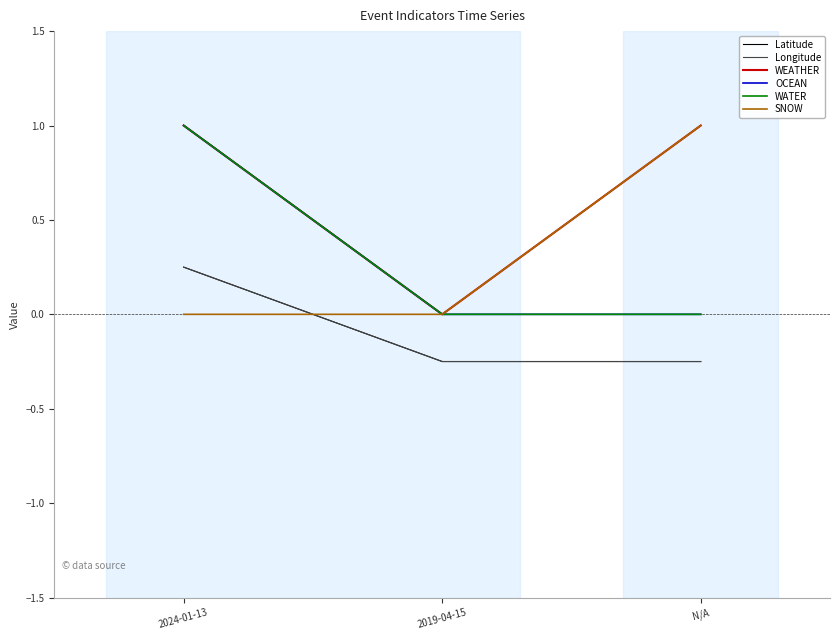

How many SNOW values are between 0 and 1?

3